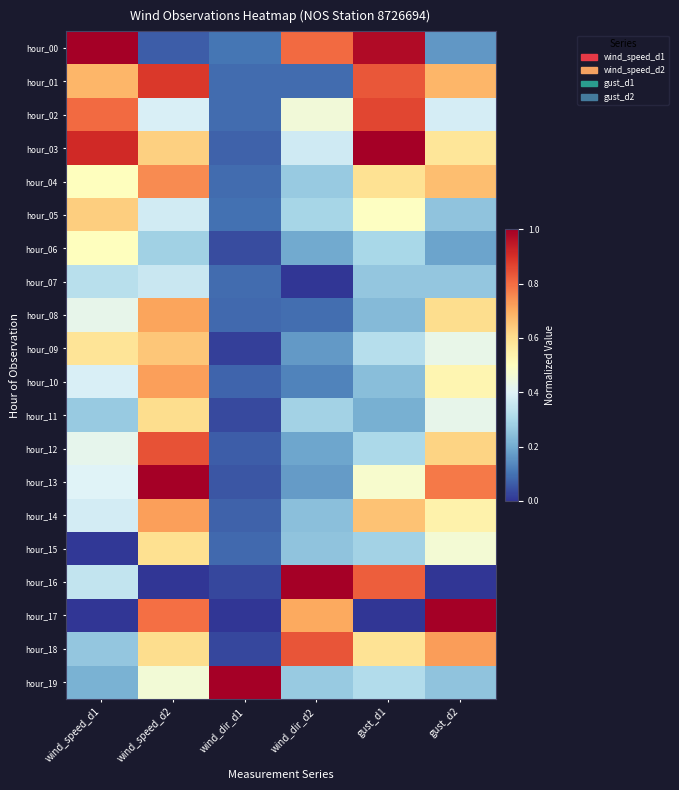

Reading right to left, list all the values displayed in this chart.

hour_00: gust_d2=0.2	gust_d1=1.0	wind_dir_d2=0.8	wind_dir_d1=0.1	wind_speed_d2=0.1	wind_speed_d1=1.0
hour_01: gust_d2=0.7	gust_d1=0.8	wind_dir_d2=0.1	wind_dir_d1=0.1	wind_speed_d2=0.9	wind_speed_d1=0.7
hour_02: gust_d2=0.4	gust_d1=0.9	wind_dir_d2=0.5	wind_dir_d1=0.1	wind_speed_d2=0.4	wind_speed_d1=0.8
hour_03: gust_d2=0.6	gust_d1=1.0	wind_dir_d2=0.4	wind_dir_d1=0.1	wind_speed_d2=0.6	wind_speed_d1=0.9
hour_04: gust_d2=0.7	gust_d1=0.6	wind_dir_d2=0.3	wind_dir_d1=0.1	wind_speed_d2=0.8	wind_speed_d1=0.5
hour_05: gust_d2=0.3	gust_d1=0.5	wind_dir_d2=0.3	wind_dir_d1=0.1	wind_speed_d2=0.4	wind_speed_d1=0.6
hour_06: gust_d2=0.2	gust_d1=0.3	wind_dir_d2=0.2	wind_dir_d1=0.0	wind_speed_d2=0.3	wind_speed_d1=0.5
hour_07: gust_d2=0.3	gust_d1=0.3	wind_dir_d2=0.0	wind_dir_d1=0.1	wind_speed_d2=0.4	wind_speed_d1=0.3
hour_08: gust_d2=0.6	gust_d1=0.2	wind_dir_d2=0.1	wind_dir_d1=0.1	wind_speed_d2=0.7	wind_speed_d1=0.4
hour_09: gust_d2=0.4	gust_d1=0.3	wind_dir_d2=0.2	wind_dir_d1=0.0	wind_speed_d2=0.7	wind_speed_d1=0.6
hour_10: gust_d2=0.5	gust_d1=0.2	wind_dir_d2=0.1	wind_dir_d1=0.1	wind_speed_d2=0.7	wind_speed_d1=0.4
hour_11: gust_d2=0.4	gust_d1=0.2	wind_dir_d2=0.3	wind_dir_d1=0.0	wind_speed_d2=0.6	wind_speed_d1=0.3
hour_12: gust_d2=0.6	gust_d1=0.3	wind_dir_d2=0.2	wind_dir_d1=0.1	wind_speed_d2=0.8	wind_speed_d1=0.4
hour_13: gust_d2=0.8	gust_d1=0.5	wind_dir_d2=0.2	wind_dir_d1=0.1	wind_speed_d2=1.0	wind_speed_d1=0.4
hour_14: gust_d2=0.5	gust_d1=0.7	wind_dir_d2=0.2	wind_dir_d1=0.1	wind_speed_d2=0.7	wind_speed_d1=0.4
hour_15: gust_d2=0.5	gust_d1=0.3	wind_dir_d2=0.3	wind_dir_d1=0.1	wind_speed_d2=0.6	wind_speed_d1=0.0
hour_16: gust_d2=0.0	gust_d1=0.8	wind_dir_d2=1.0	wind_dir_d1=0.0	wind_speed_d2=0.0	wind_speed_d1=0.3
hour_17: gust_d2=1.0	gust_d1=0.0	wind_dir_d2=0.7	wind_dir_d1=0.0	wind_speed_d2=0.8	wind_speed_d1=0.0
hour_18: gust_d2=0.7	gust_d1=0.6	wind_dir_d2=0.8	wind_dir_d1=0.0	wind_speed_d2=0.6	wind_speed_d1=0.3
hour_19: gust_d2=0.3	gust_d1=0.3	wind_dir_d2=0.3	wind_dir_d1=1.0	wind_speed_d2=0.5	wind_speed_d1=0.2